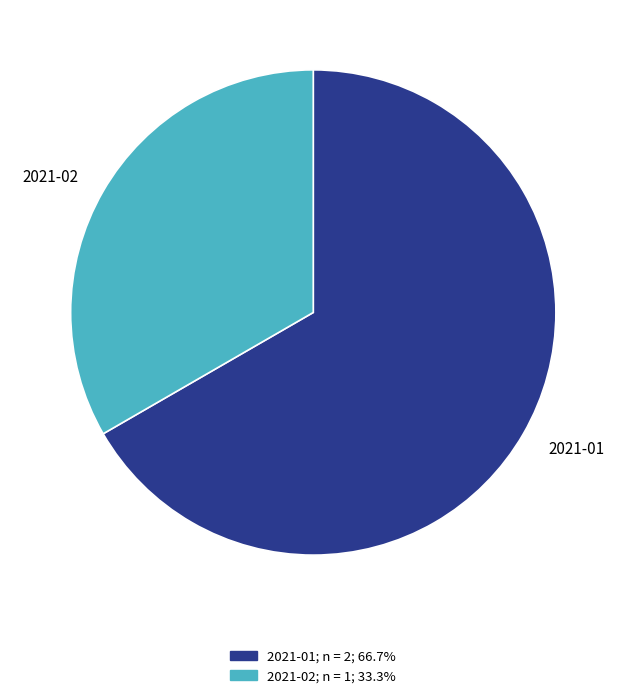

What is the smallest slice in the pie chart?

2021-02